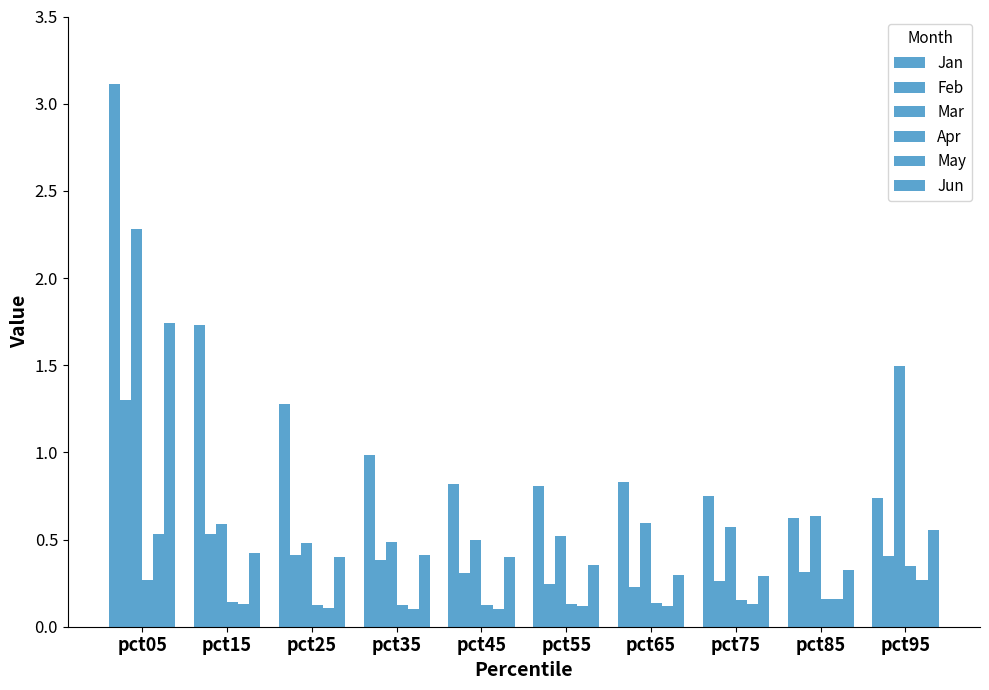

Reading left to right, what are all the values shown in this chart?

Jan: pct05=3.1	pct15=1.7	pct25=1.3	pct35=1.0	pct45=0.8	pct55=0.8	pct65=0.8	pct75=0.7	pct85=0.6	pct95=0.7
Feb: pct05=1.3	pct15=0.5	pct25=0.4	pct35=0.4	pct45=0.3	pct55=0.2	pct65=0.2	pct75=0.3	pct85=0.3	pct95=0.4
Mar: pct05=2.3	pct15=0.6	pct25=0.5	pct35=0.5	pct45=0.5	pct55=0.5	pct65=0.6	pct75=0.6	pct85=0.6	pct95=1.5
Apr: pct05=0.3	pct15=0.1	pct25=0.1	pct35=0.1	pct45=0.1	pct55=0.1	pct65=0.1	pct75=0.2	pct85=0.2	pct95=0.3
May: pct05=0.5	pct15=0.1	pct25=0.1	pct35=0.1	pct45=0.1	pct55=0.1	pct65=0.1	pct75=0.1	pct85=0.2	pct95=0.3
Jun: pct05=1.7	pct15=0.4	pct25=0.4	pct35=0.4	pct45=0.4	pct55=0.4	pct65=0.3	pct75=0.3	pct85=0.3	pct95=0.6